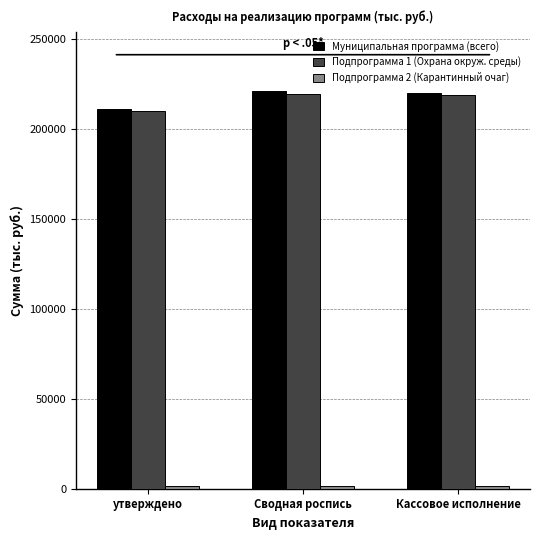

True or false: Муниципальная программа (всего) has a value of 220177.9 at Кассовое исполнение.

True